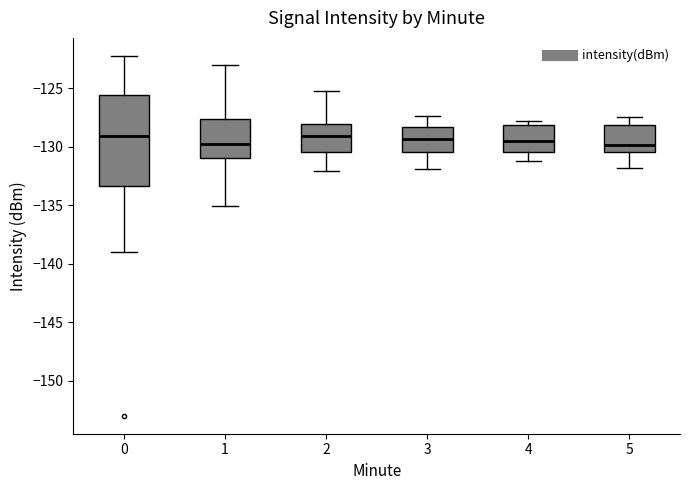

Reading left to right, transcribe this box plot: for each box, give where its median line is, the range the box spans, and where its two whiskers end, as read against the y-axis. The values are not printed on the chart, so give them approximately, as read against the axis.

0: median -129.0, box -133.5 to -125.5, whiskers -139.0 to -122.0
1: median -130.0, box -131.0 to -127.5, whiskers -135.0 to -123.0
2: median -129.0, box -130.5 to -128.0, whiskers -132.0 to -125.0
3: median -129.5, box -130.5 to -128.5, whiskers -132.0 to -127.5
4: median -129.5, box -130.5 to -128.0, whiskers -131.0 to -128.0 (just above the box's upper edge)
5: median -130.0, box -130.5 to -128.0, whiskers -132.0 to -127.5